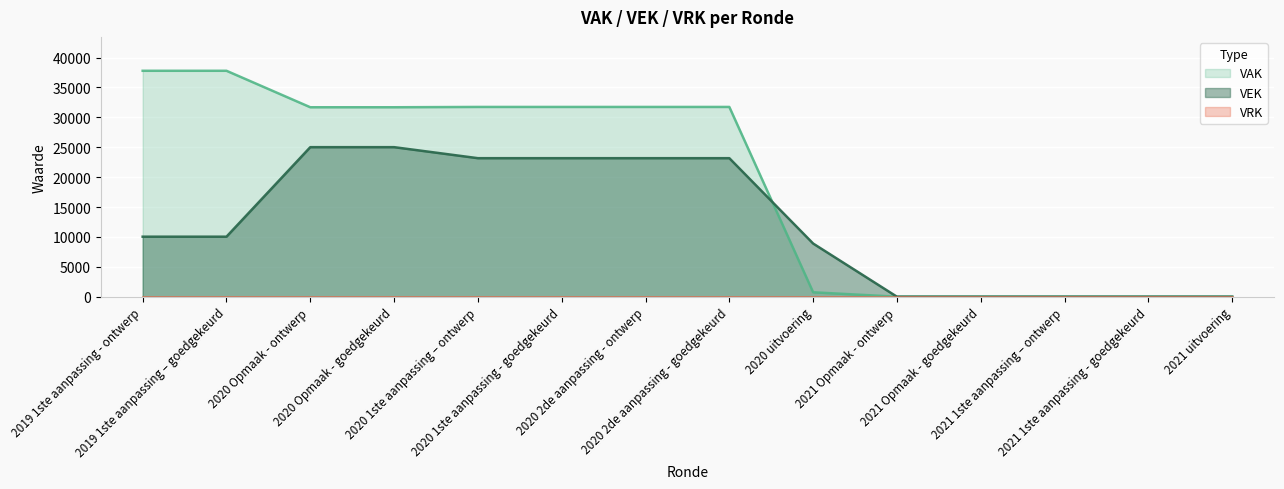

What is the change in value from 2020 Opmaak - ontwerp to 2021 Opmaak - goedgekeurd?

-25018